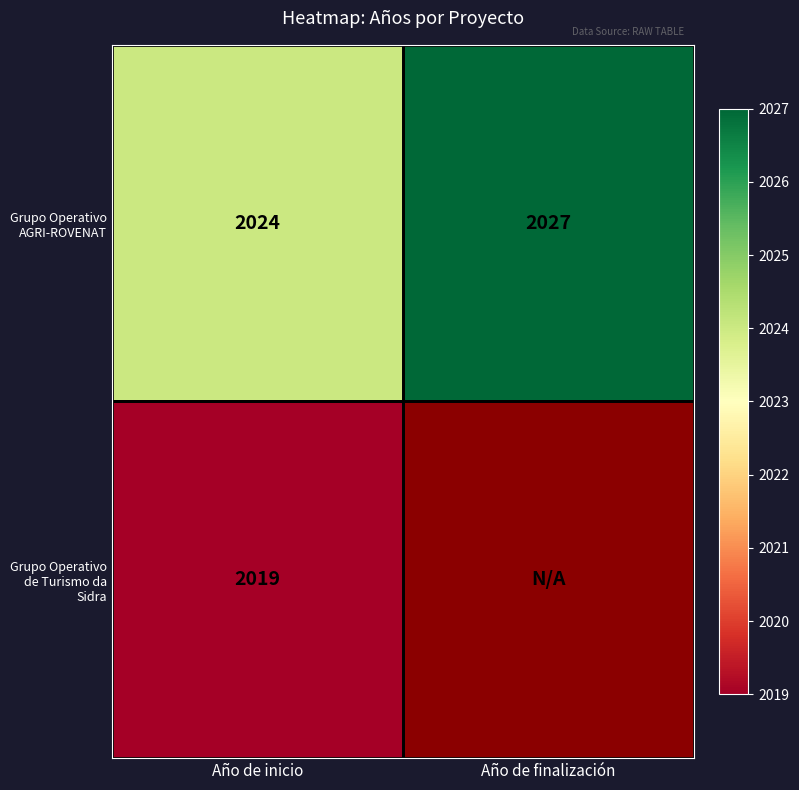

Rank the series at Año de inicio from lowest to highest value.

Grupo Operativo de Turismo da Sidra, Grupo Operativo AGRI-ROVENAT